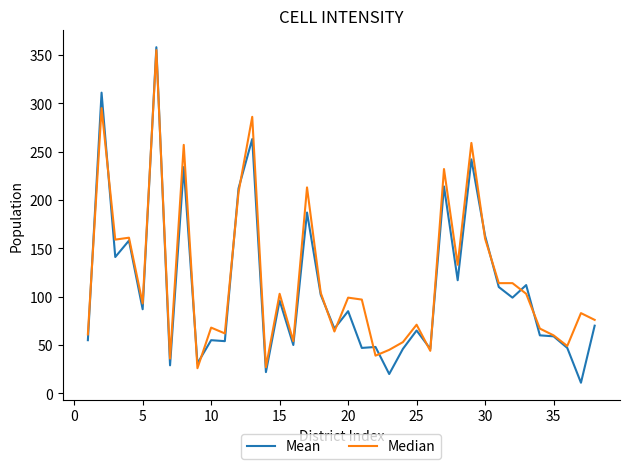

What is the greatest value displayed?

358